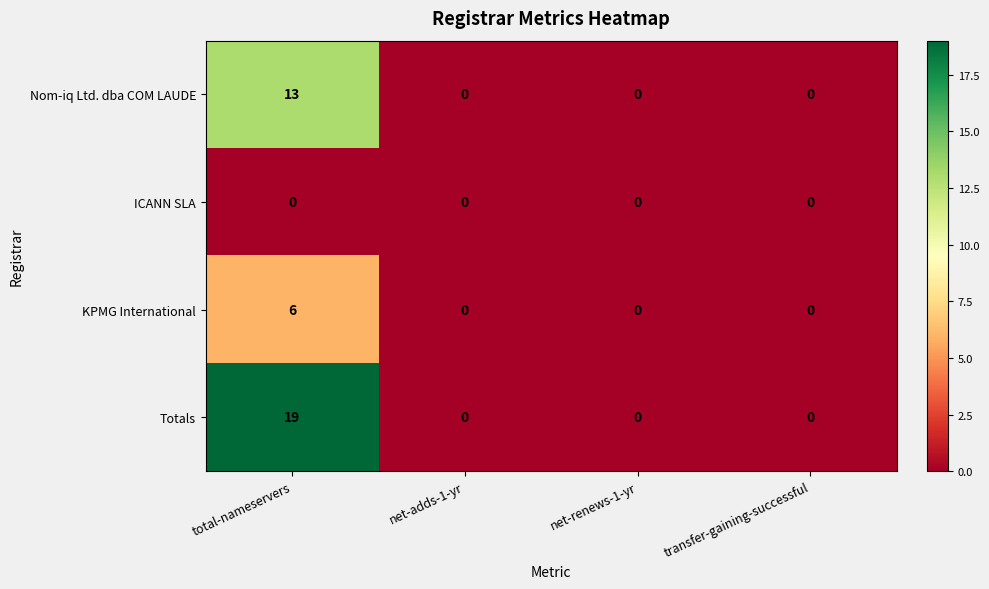

Rank the series by their average value, from highest to lowest.

Totals, Nom-iq Ltd. dba COM LAUDE, KPMG International, ICANN SLA